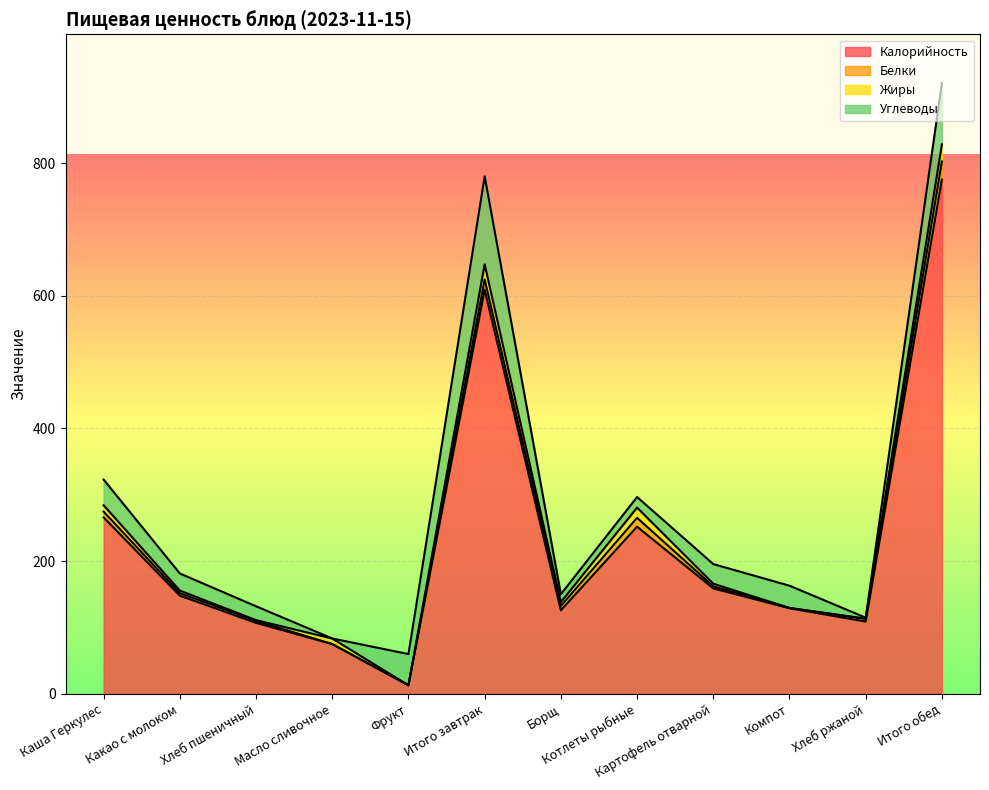

Which series has the widest spread of values?

Калорийность